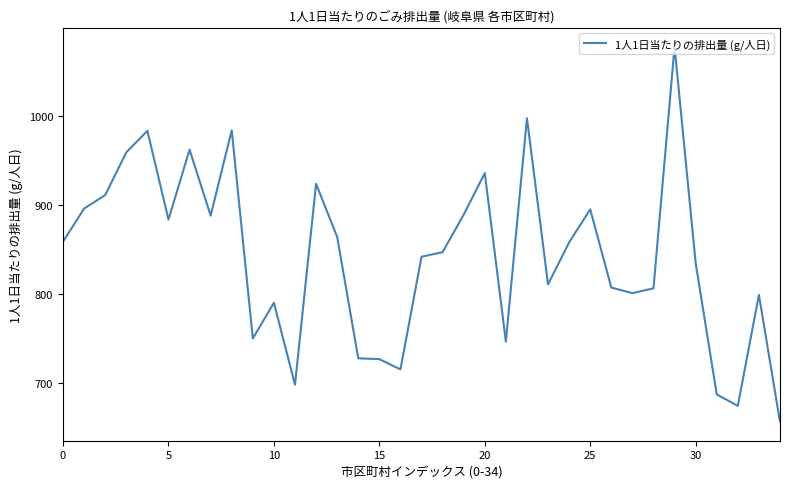

What is the average value?

842.4